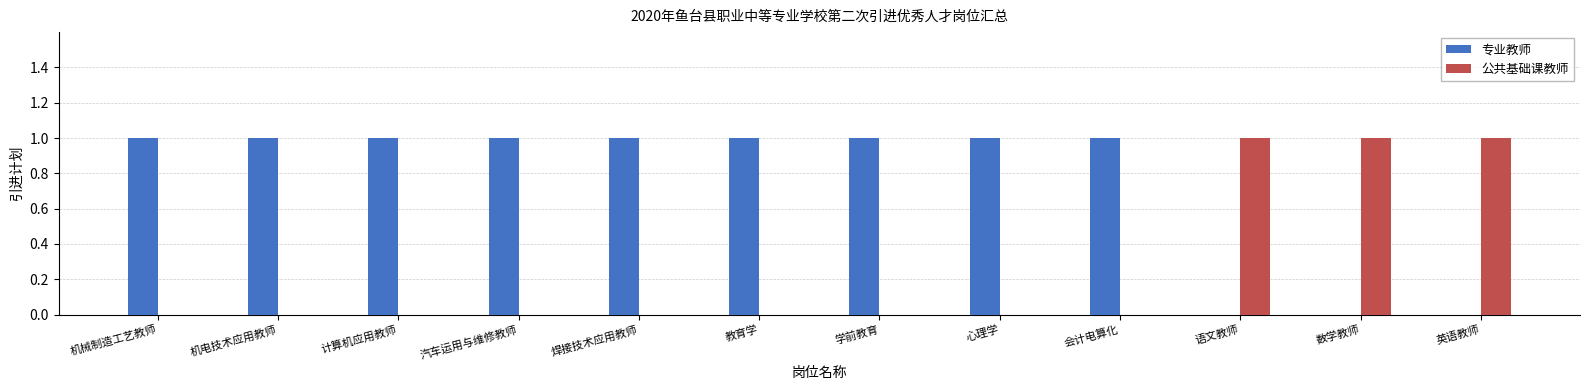

The 公共基础课教师 series shows 1 at 数学教师. True or false?

True